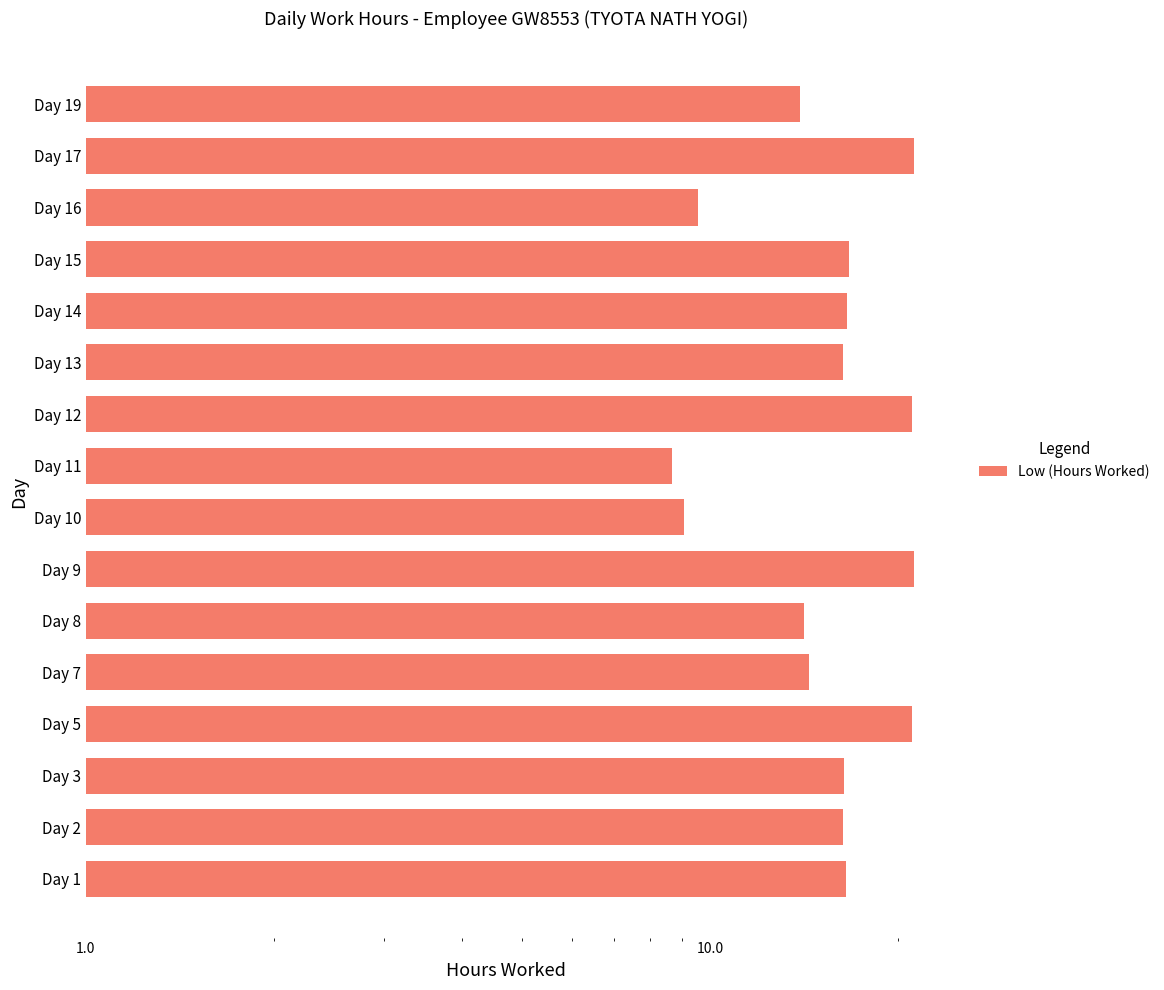

How many categories are shown in the chart?

16